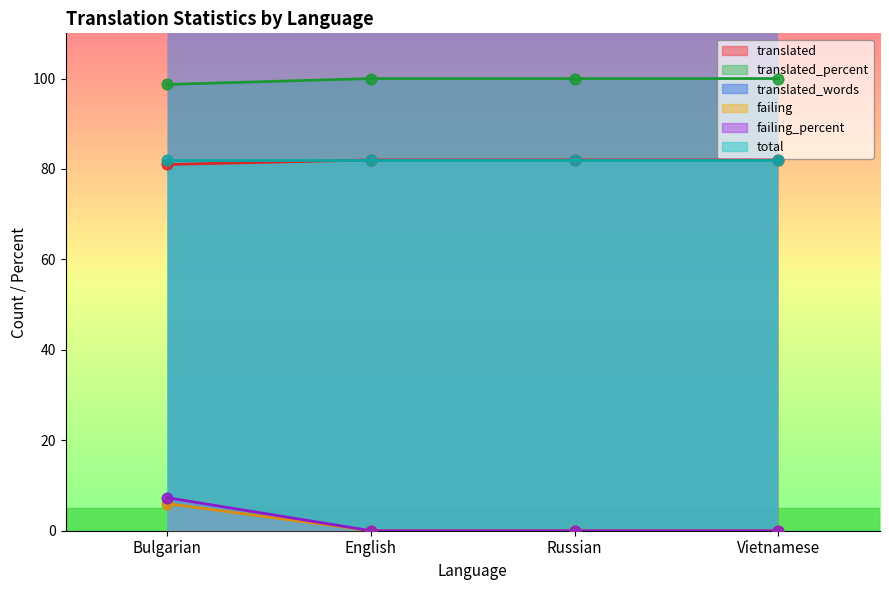

Which series has the largest total across all categories?

translated_words